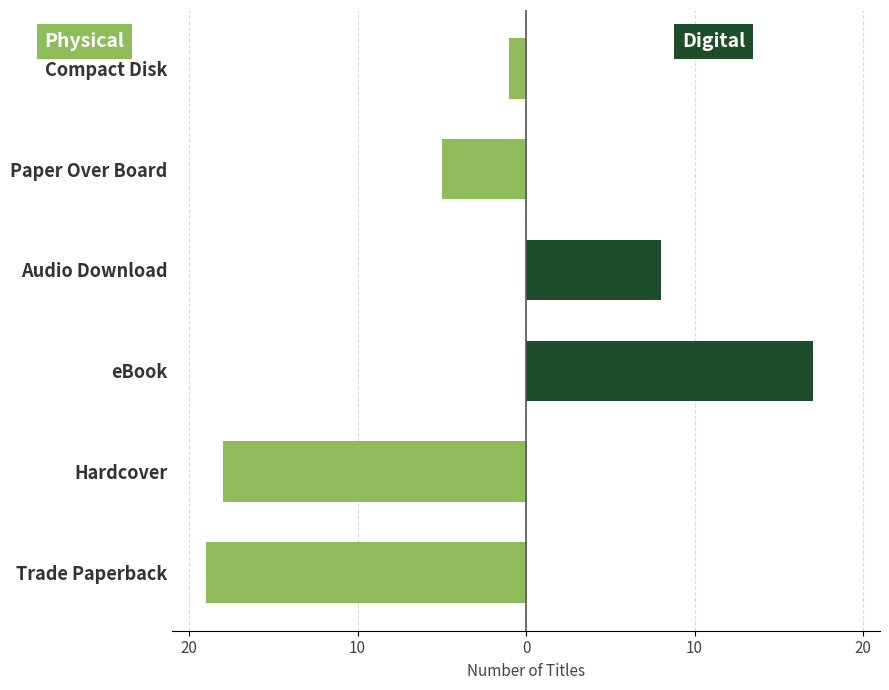

What is the total value across all series at Trade Paperback?

-19